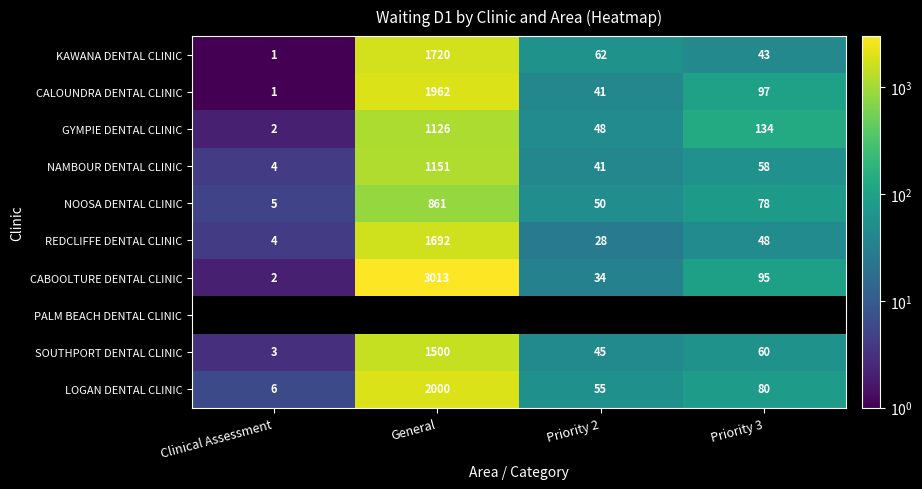

Is the value of GYMPIE DENTAL CLINIC at Clinical Assessment greater than the value of KAWANA DENTAL CLINIC at General?

No